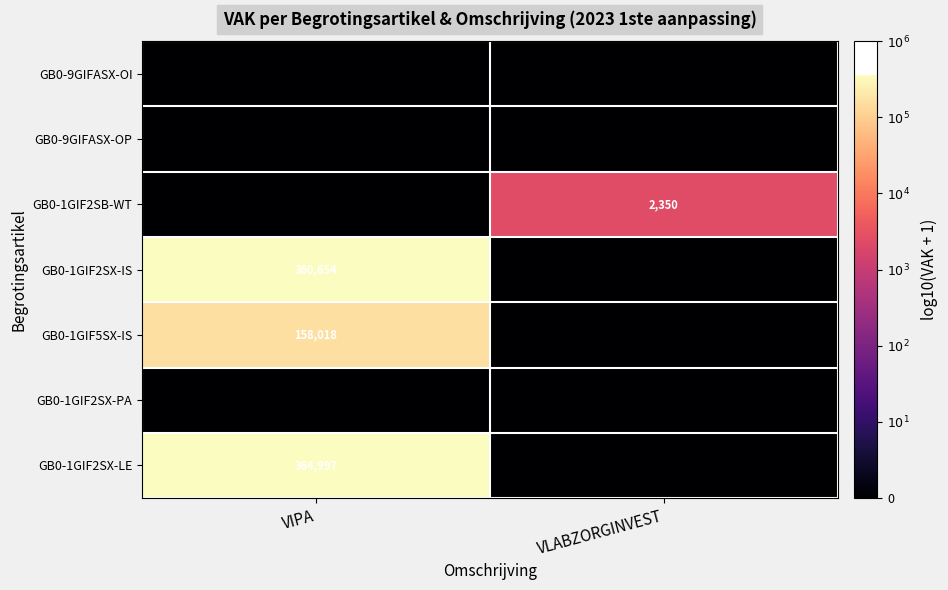

The GB0-1GIF2SB-WT series shows 2350 at VLABZORGINVEST. True or false?

True